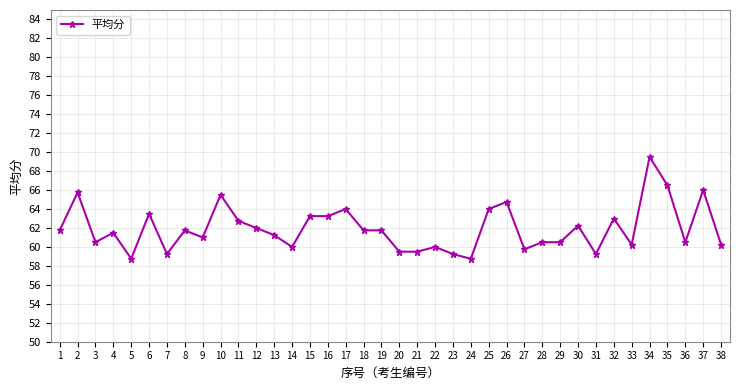

What is the change in value from 9 to 32?

+2.0